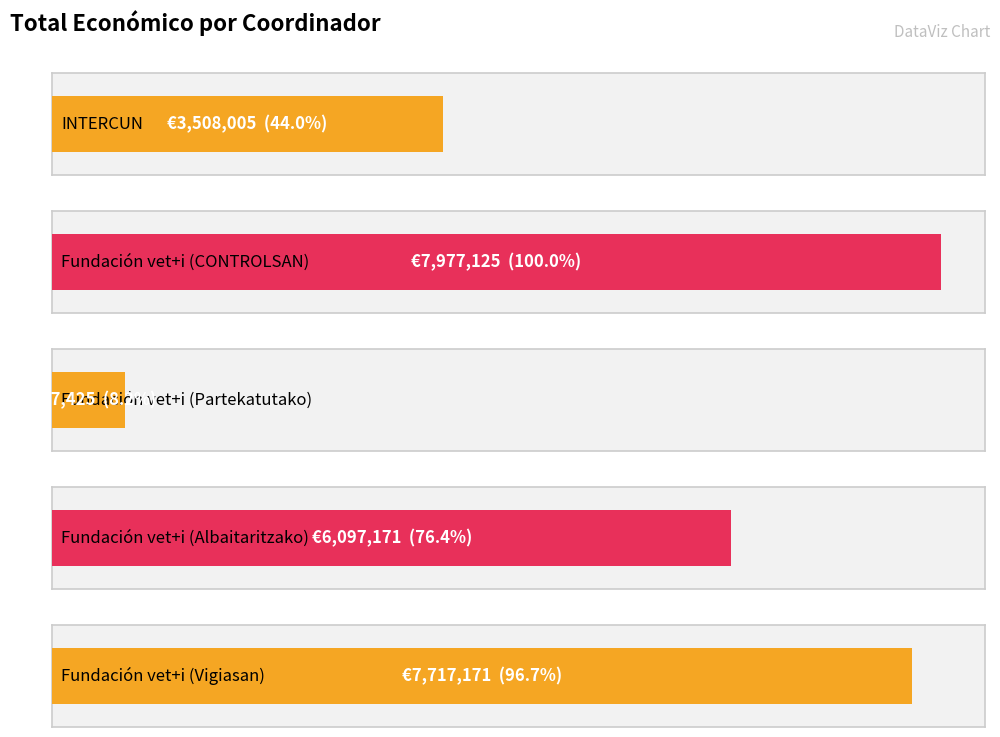

Reading left to right, what are all the values shown in this chart?

INTERCUN=3508005	Fundación vet+i (CONTROLSAN)=7977125	Fundación vet+i (Partekatutako)=657425	Fundación vet+i (Albaitaritzako)=6097171	Fundación vet+i (Vigiasan)=7717171